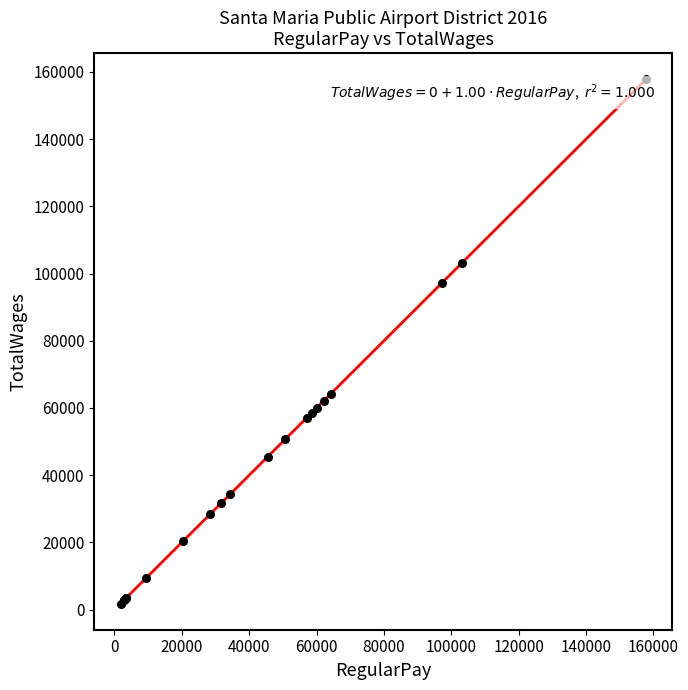

What Y value in the scatter plot is closest to 79802?

64264